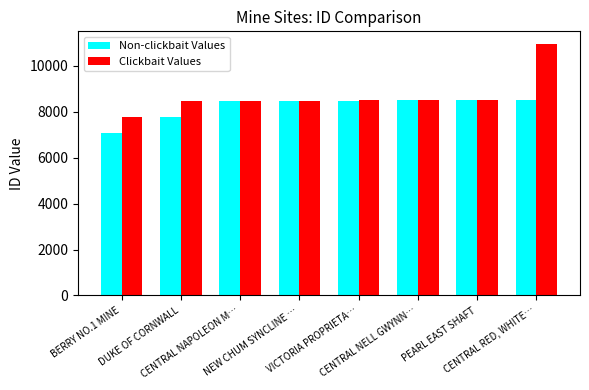

Is it true that Non-clickbait Values equals 8457 at CENTRAL NAPOLEON M…?

True